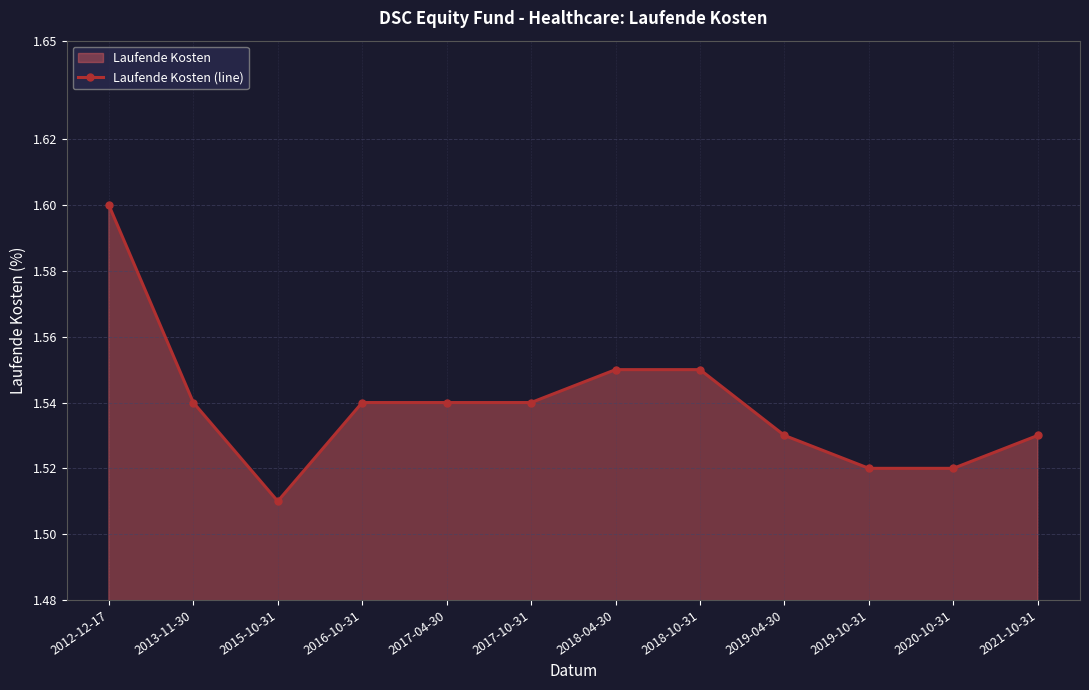

Reading right to left, extract all data points from this chart.

1.5	1.5	1.5	1.5	1.6	1.6	1.5	1.5	1.5	1.5	1.5	1.6